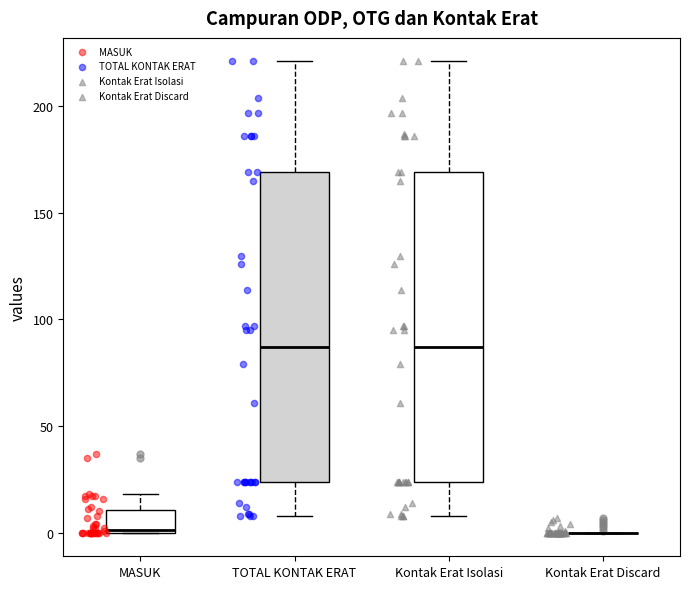

Reading left to right, transcribe this box plot: for each box, give where its median line is, the range the box spans, and where its two whiskers end, as read against the y-axis. The values are not printed on the chart, so give them approximately, as read against the axis.

MASUK: median 0, box 0 to 10, whiskers 0 to 20
TOTAL KONTAK ERAT: median 85, box 25 to 170, whiskers 10 to 220
Kontak Erat Isolasi: median 85, box 25 to 170, whiskers 10 to 220
Kontak Erat Discard: box collapsed to a line at 0, whiskers 0 to 0